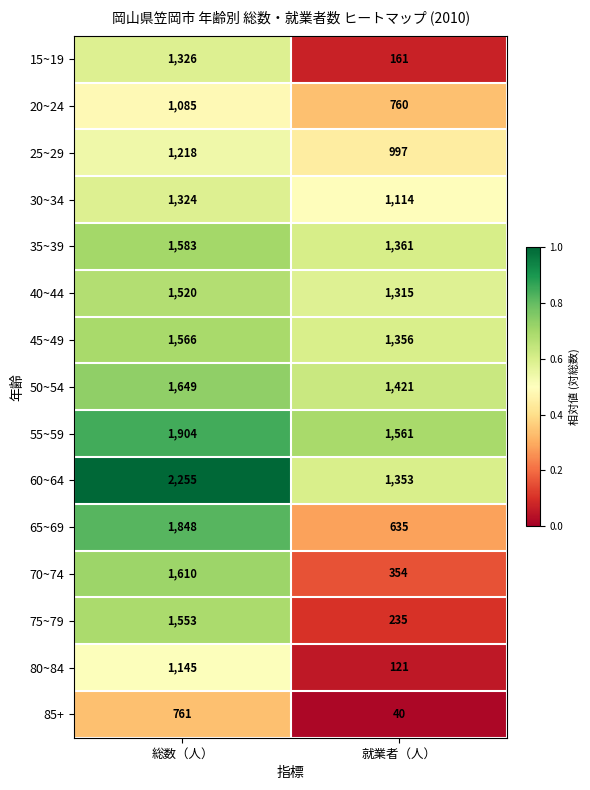

What value does the 30~34 series have at 就業者（人）?

1114